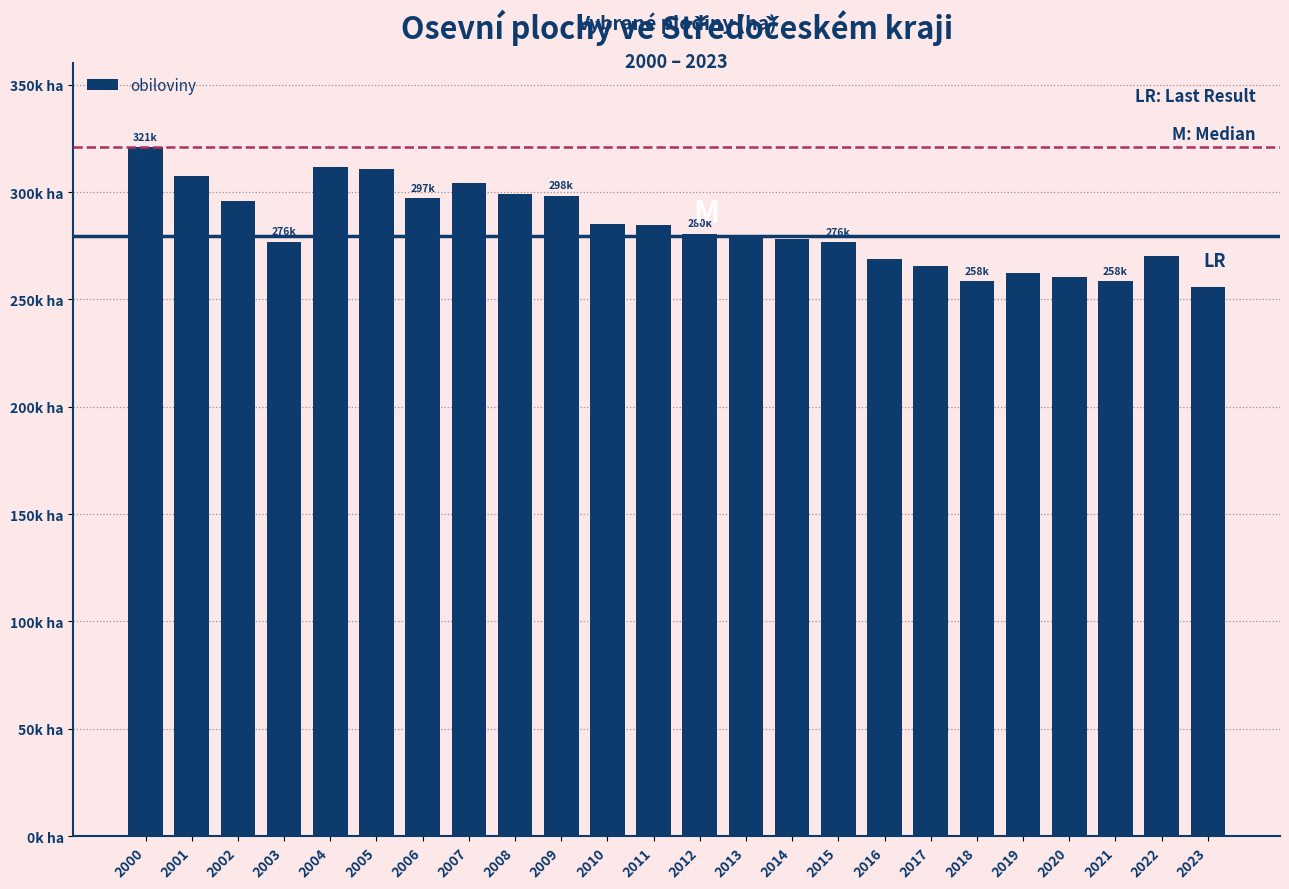

Are the bars horizontal?

No